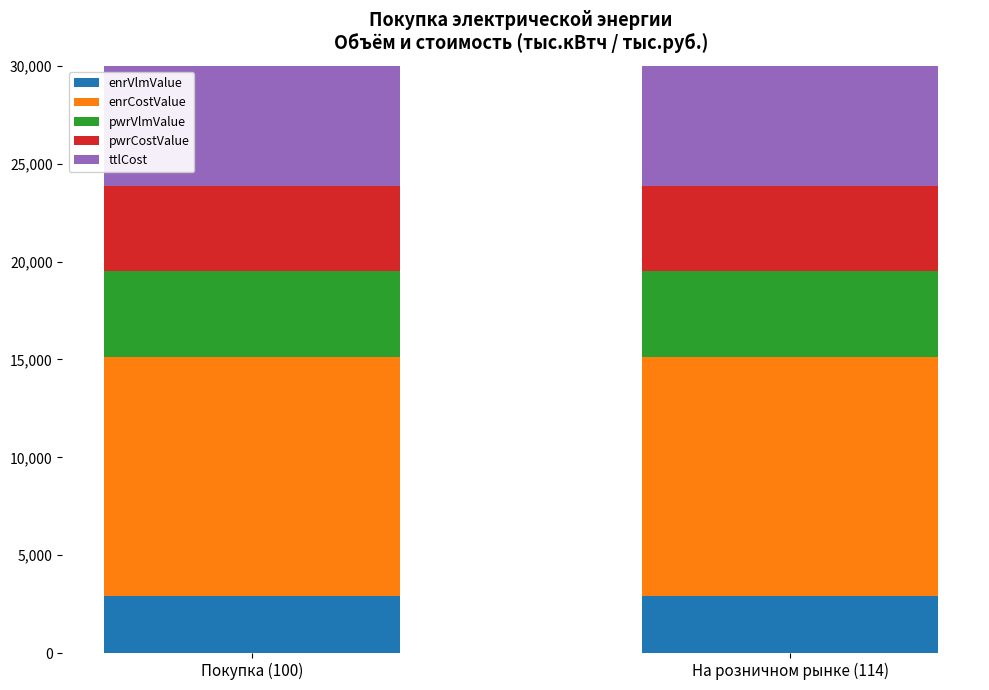

What are all the series names shown in the legend?

enrVlmValue, enrCostValue, pwrVlmValue, pwrCostValue, ttlCost